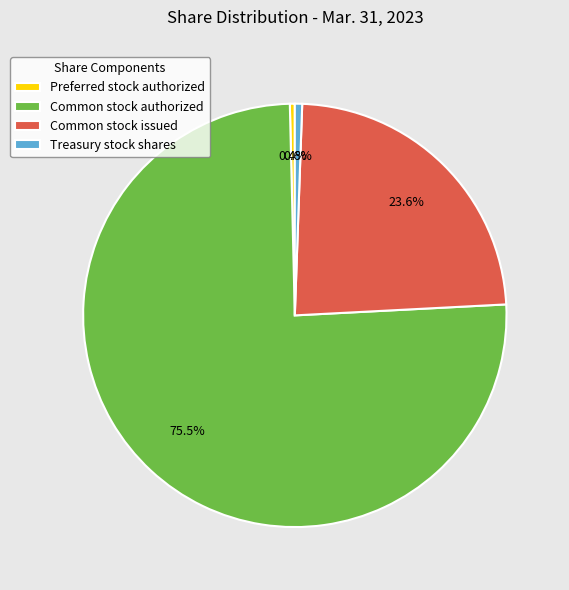

Does any single category account for the majority?

Yes